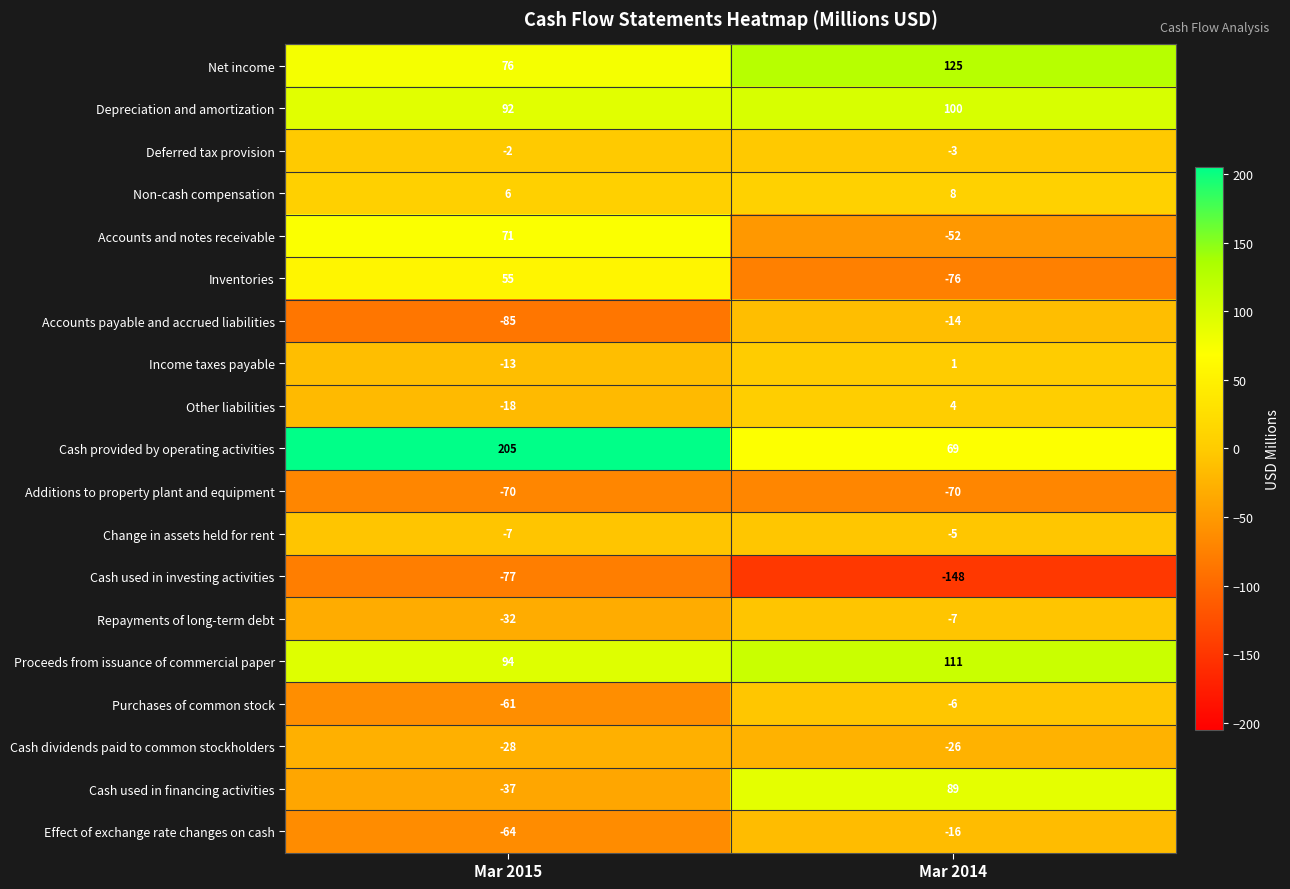

At Mar 2015, list the series in order from smallest to largest.

Accounts payable and accrued liabilities, Cash used in investing activities, Additions to property plant and equipment, Effect of exchange rate changes on cash, Purchases of common stock, Cash used in financing activities, Repayments of long-term debt, Cash dividends paid to common stockholders, Other liabilities, Income taxes payable, Change in assets held for rent, Deferred tax provision, Non-cash compensation, Inventories, Accounts and notes receivable, Net income, Depreciation and amortization, Proceeds from issuance of commercial paper, Cash provided by operating activities